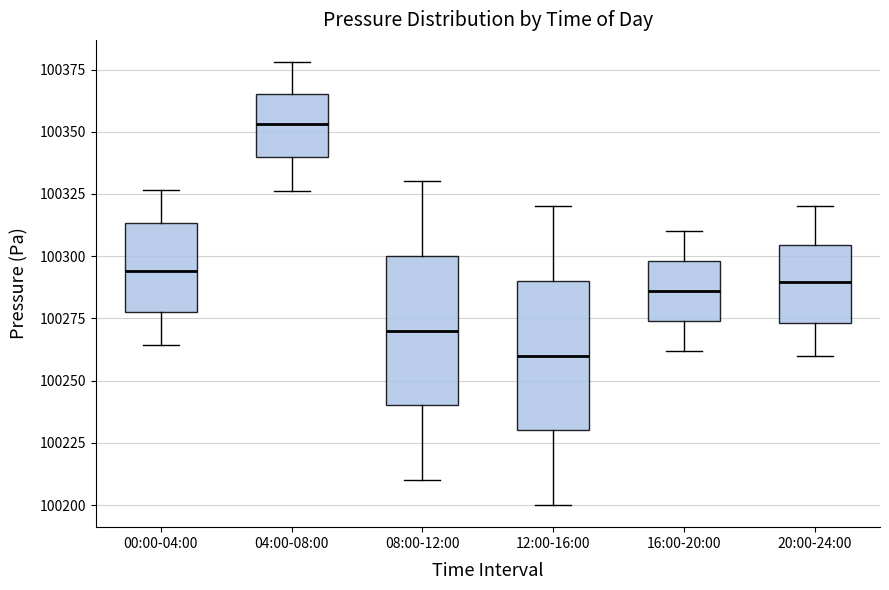

Which box has the lowest median line?

12:00-16:00